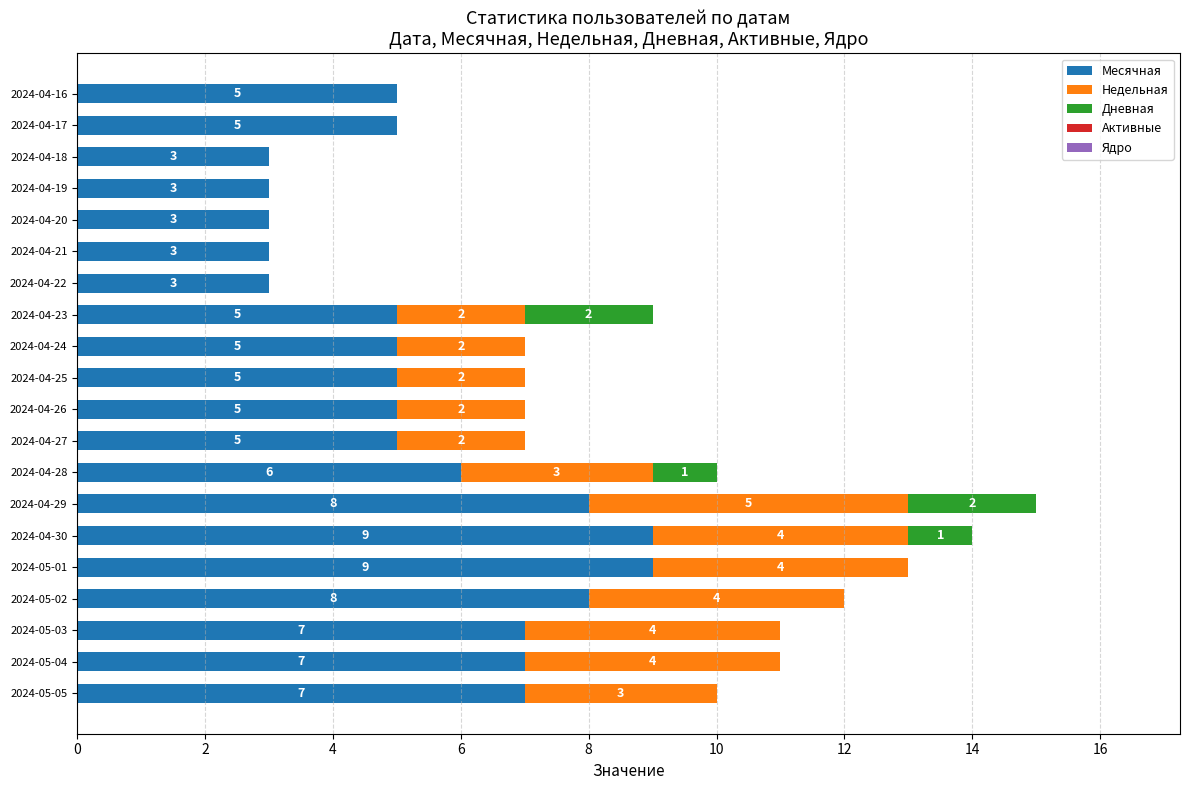

True or false: Месячная has a value of 3 at 2024-04-21.

True